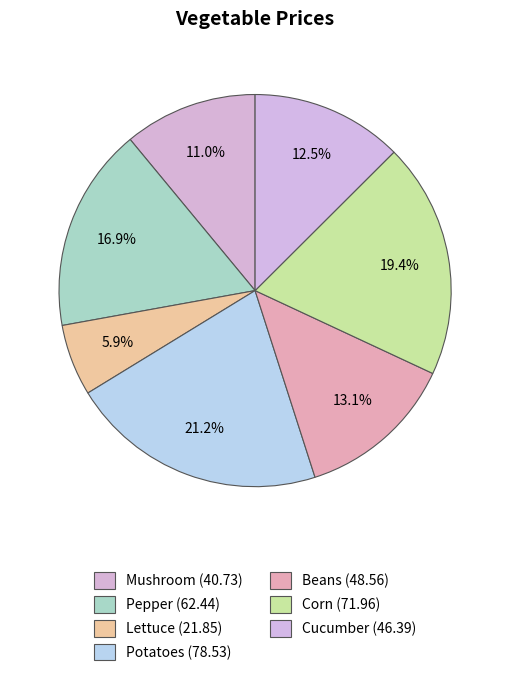

What portion of the pie excludes Potatoes?

78.8%